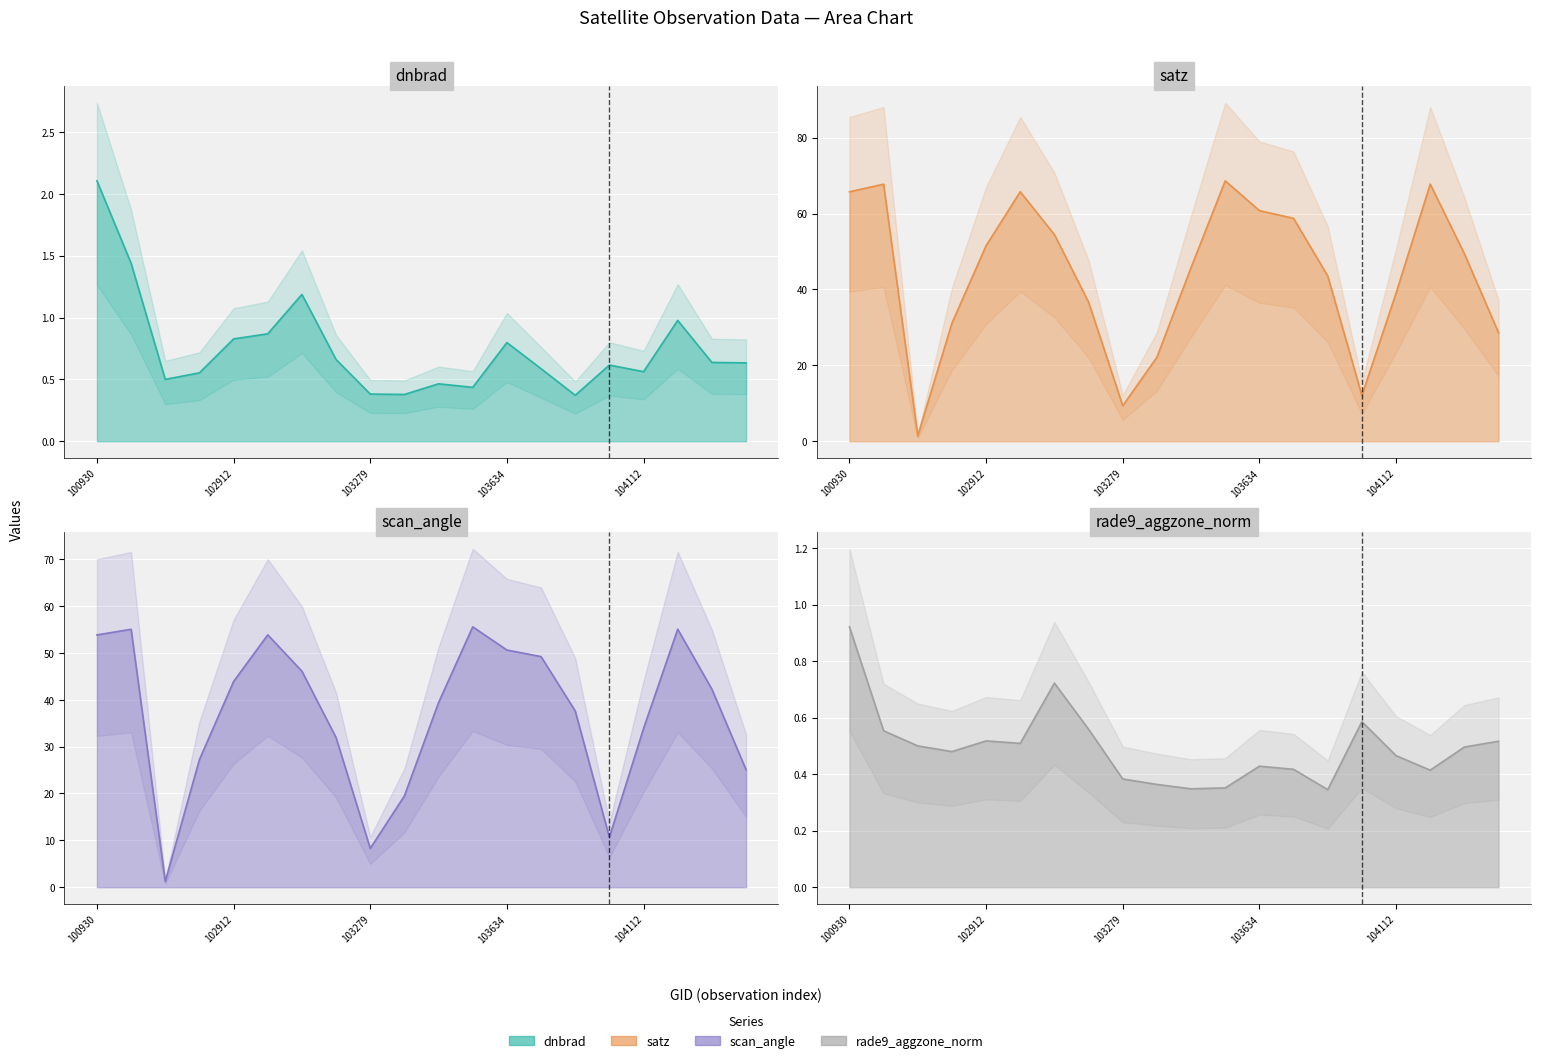

What is the total value across all series at 103643?

109.0